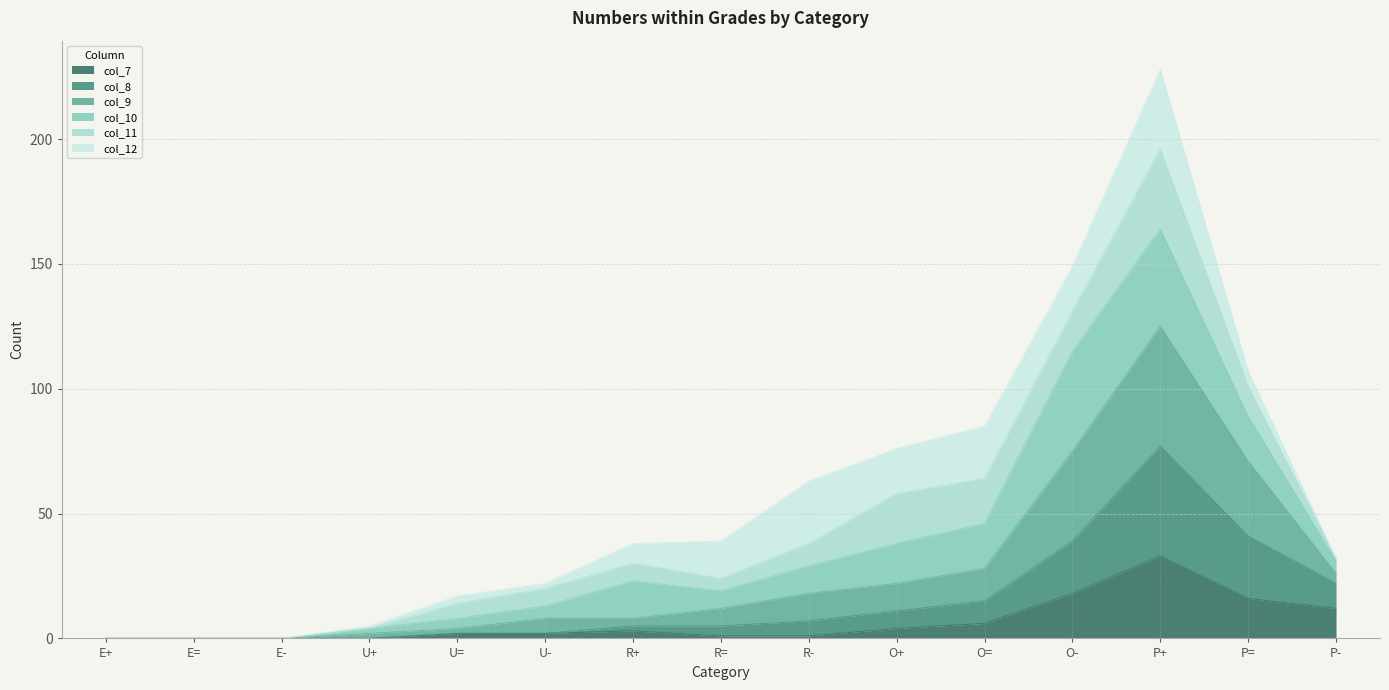

What is the value of the col_8 point at the 5th from the left?

2